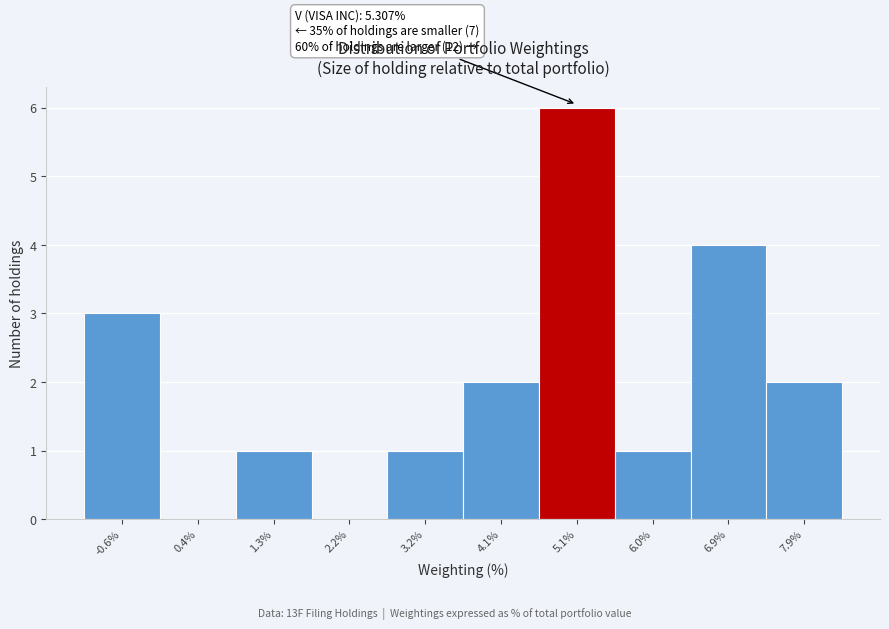

Reading left to right, extract all data points from this chart.

-0.6%=3	0.4%=0	1.3%=1	2.2%=0	3.2%=1	4.1%=2	5.1%=6	6.0%=1	6.9%=4	7.9%=2